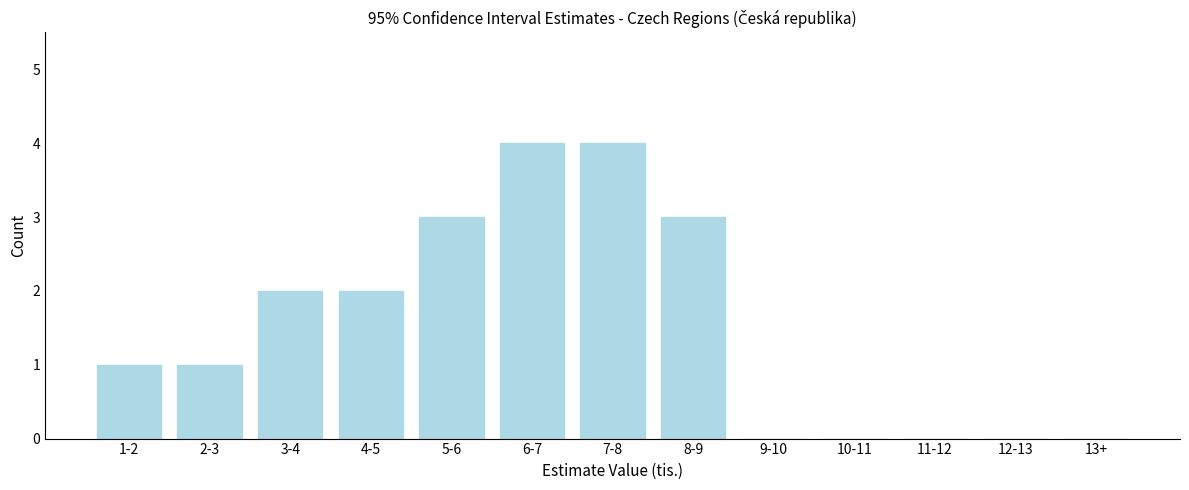

Reading right to left, extract all data points from this chart.

13+=0	12-13=0	11-12=0	10-11=0	9-10=0	8-9=3	7-8=4	6-7=4	5-6=3	4-5=2	3-4=2	2-3=1	1-2=1